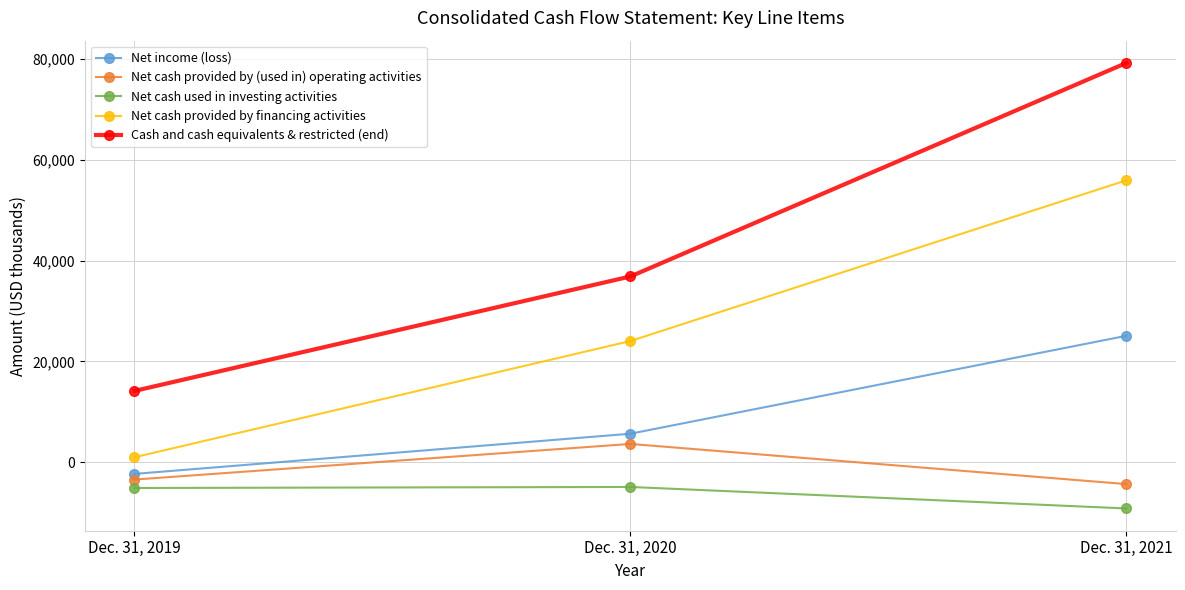

At which label is Cash and cash equivalents & restricted (end) closest to 46686?

Dec. 31, 2020